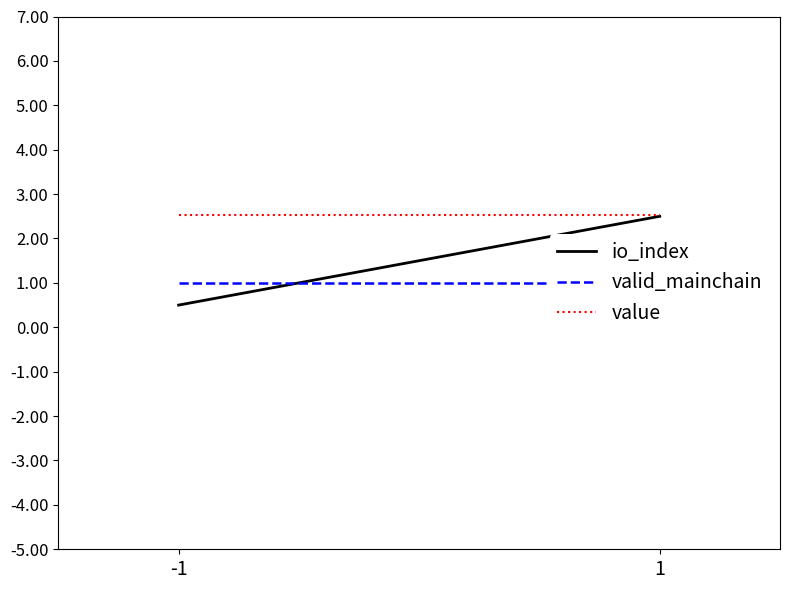

At which label is valid_mainchain closest to 1?

-1